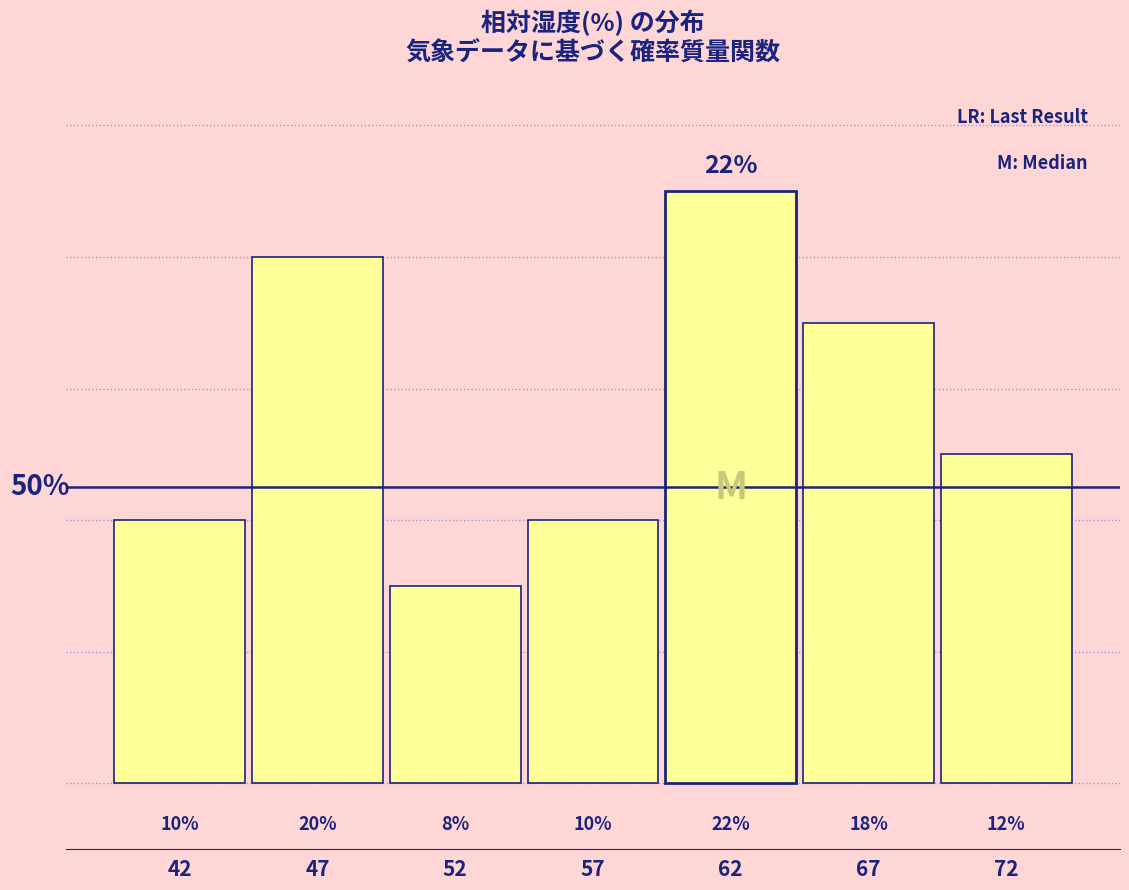

Are the bars horizontal?

No